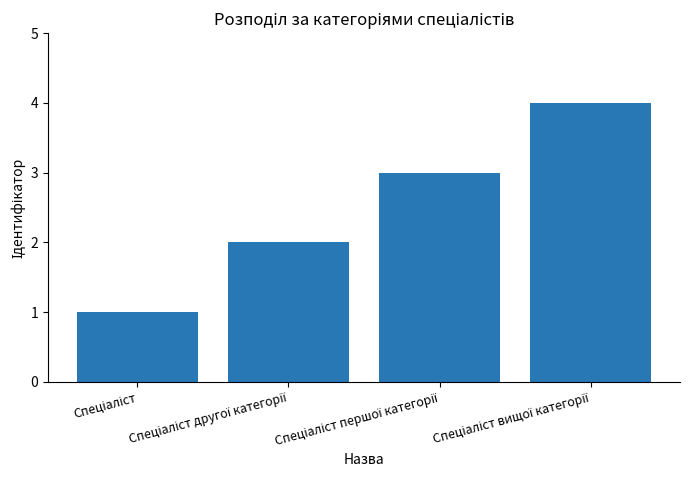

Reading left to right, transcribe all the data shown in this chart.

1	2	3	4